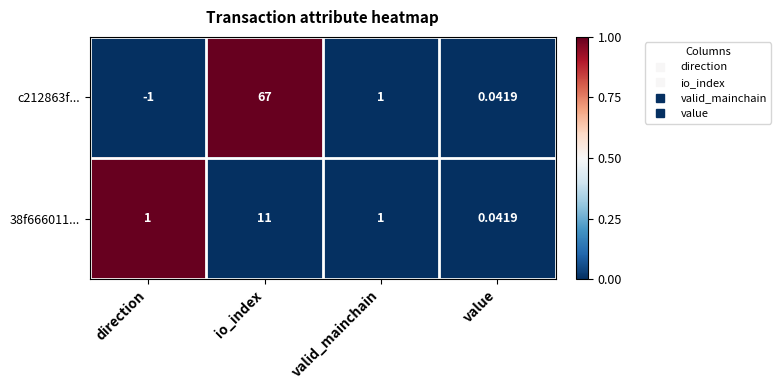

Where is c212863f... nearest to the value 33?

valid_mainchain